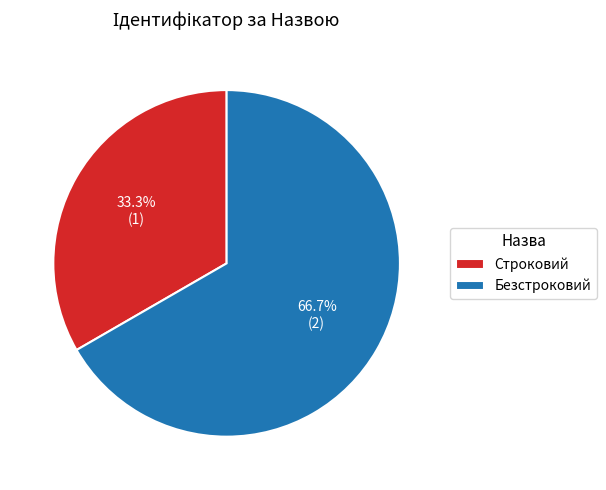

To the nearest percent, what percentage of the pie is Безстроковий?

67%